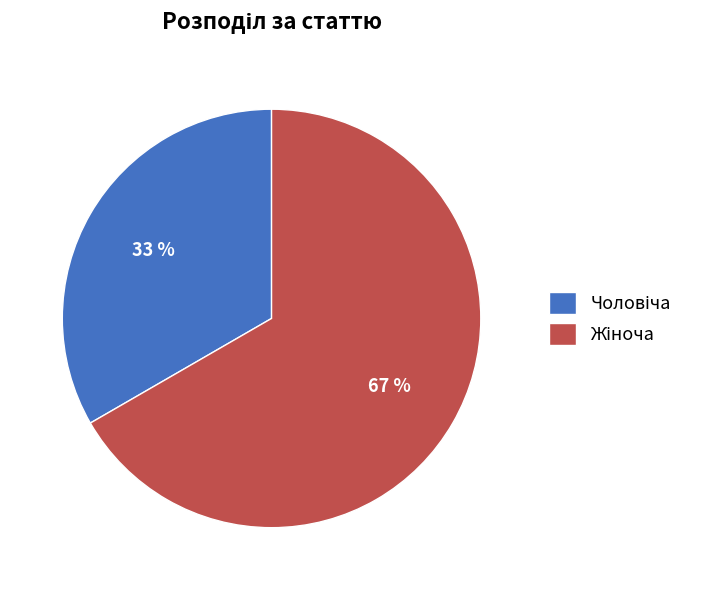

To the nearest percent, what is the average slice percentage?

50%